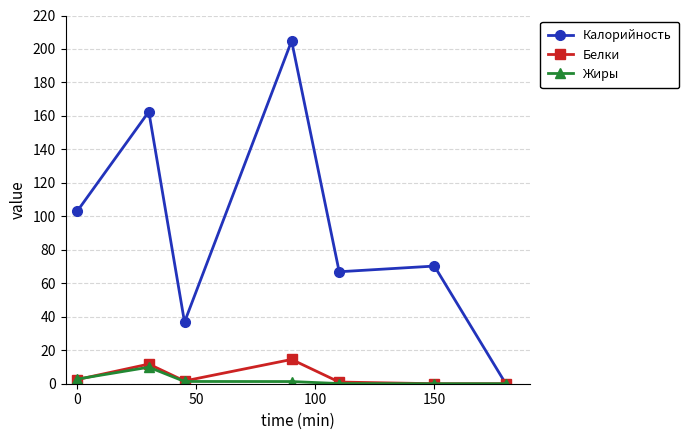

True or false: Жиры has more than 0 points higher than both neighbors.

True